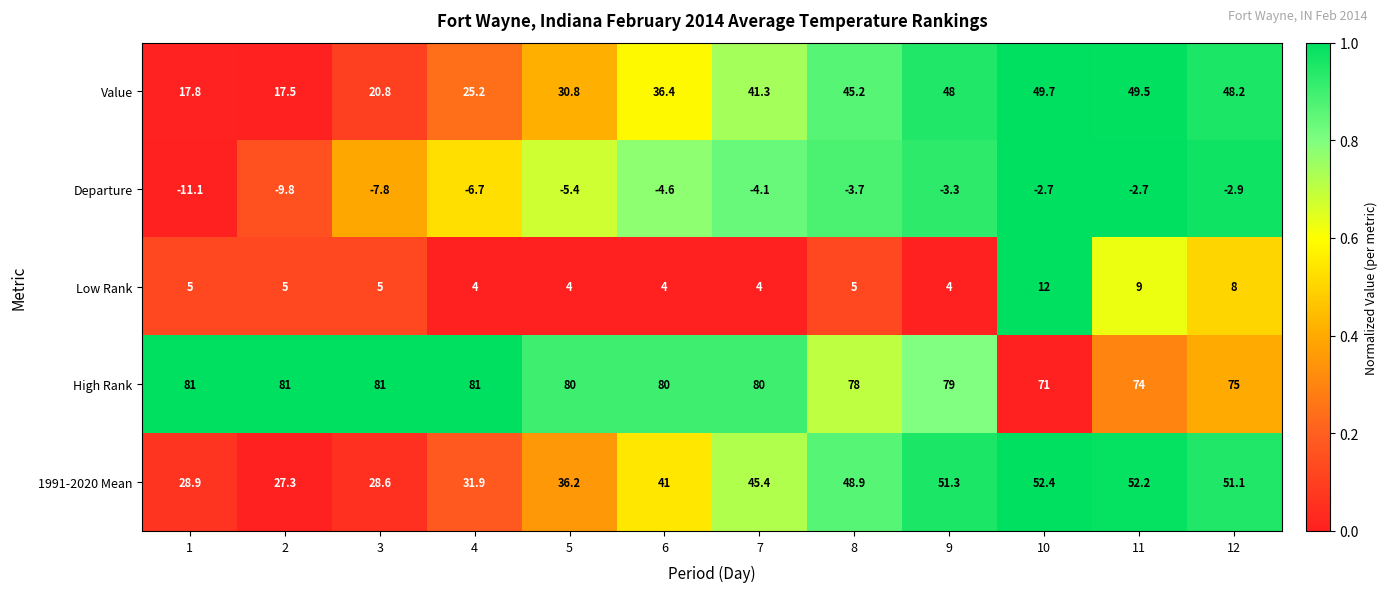

Is it true that High Rank equals 71.0 at 10?

True